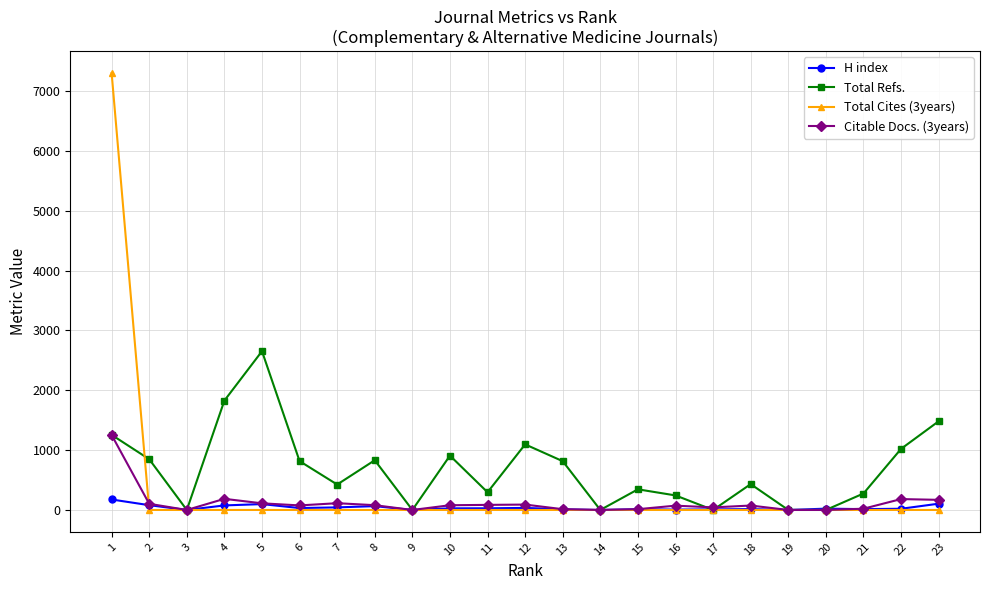

Which series has the widest spread of values?

Total Cites (3years)